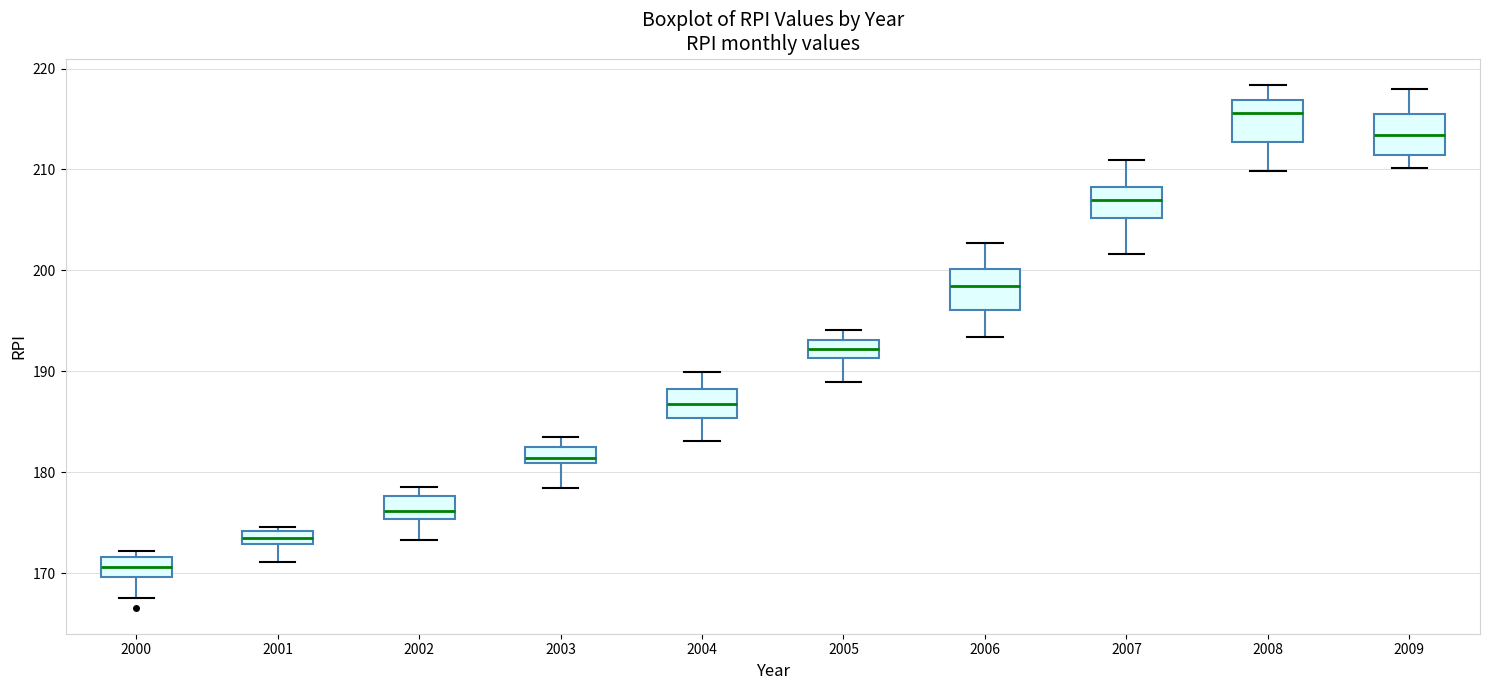

Which box has the lowest median line?

2000